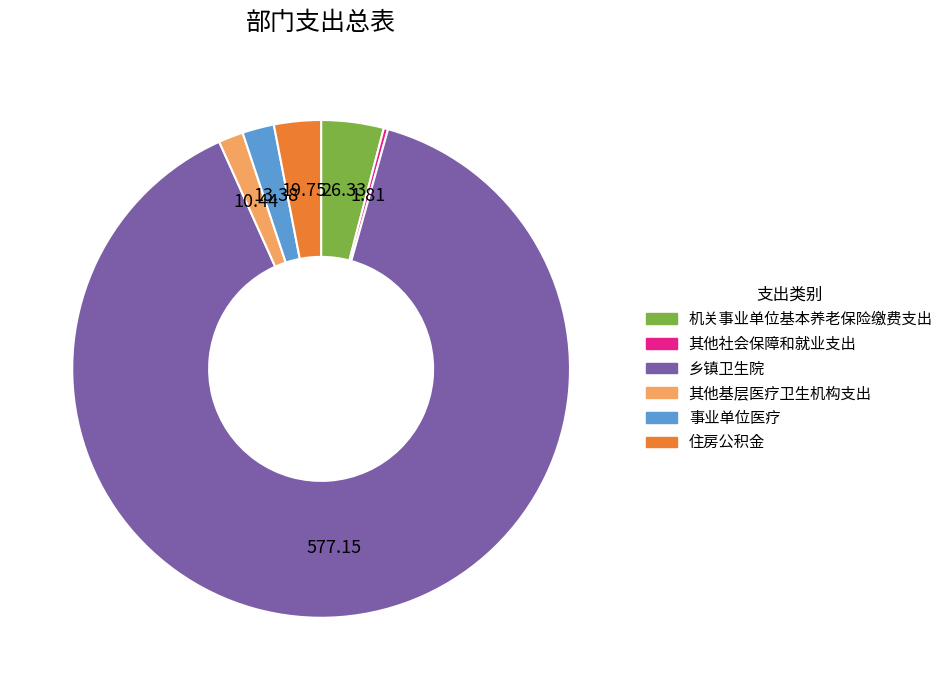

Combined, do 乡镇卫生院 and 其他社会保障和就业支出 account for over 50%?

Yes